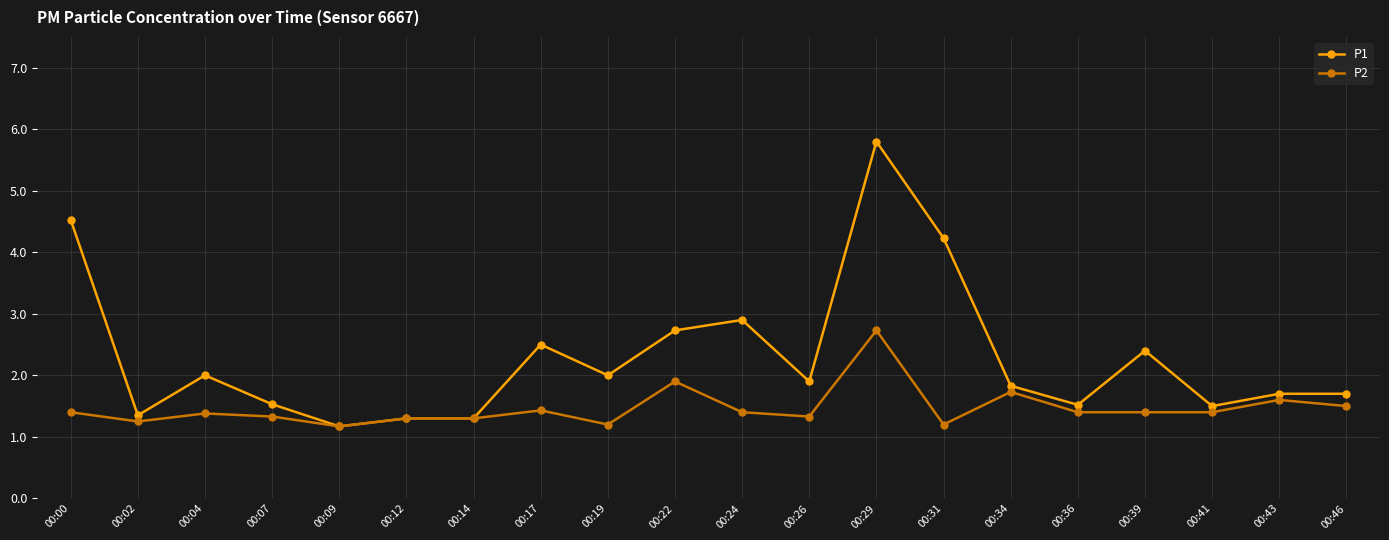

Rank the series by their maximum value, from lowest to highest.

P2, P1